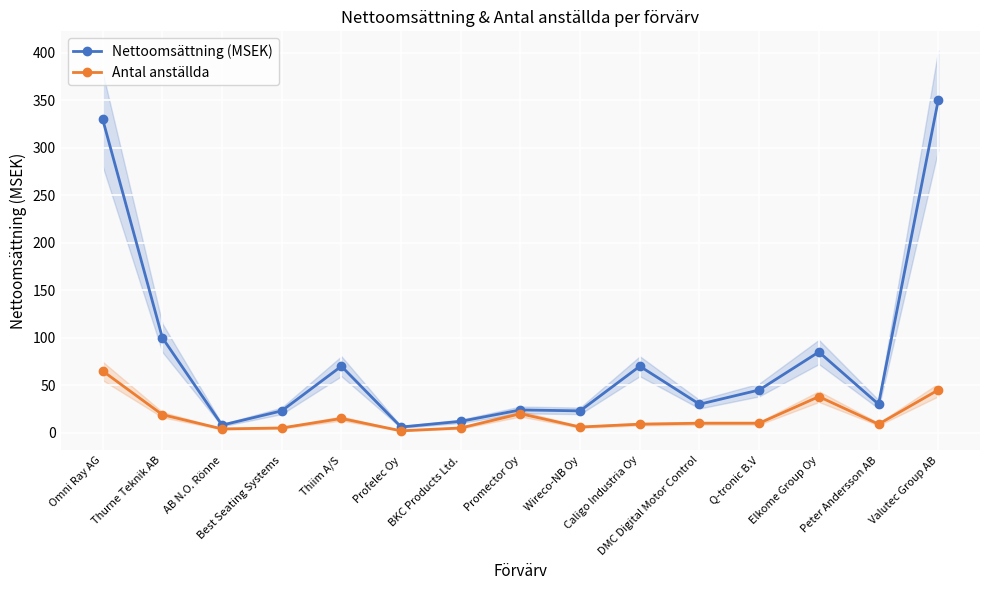

In Antal anställda, how many points are higher than both neighbors (excluding endpoints)?

3